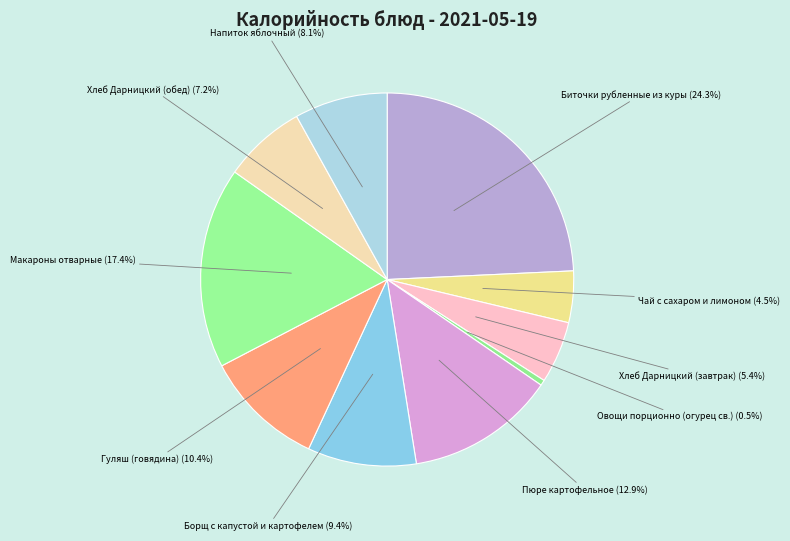

How many segments does this pie chart have?

10